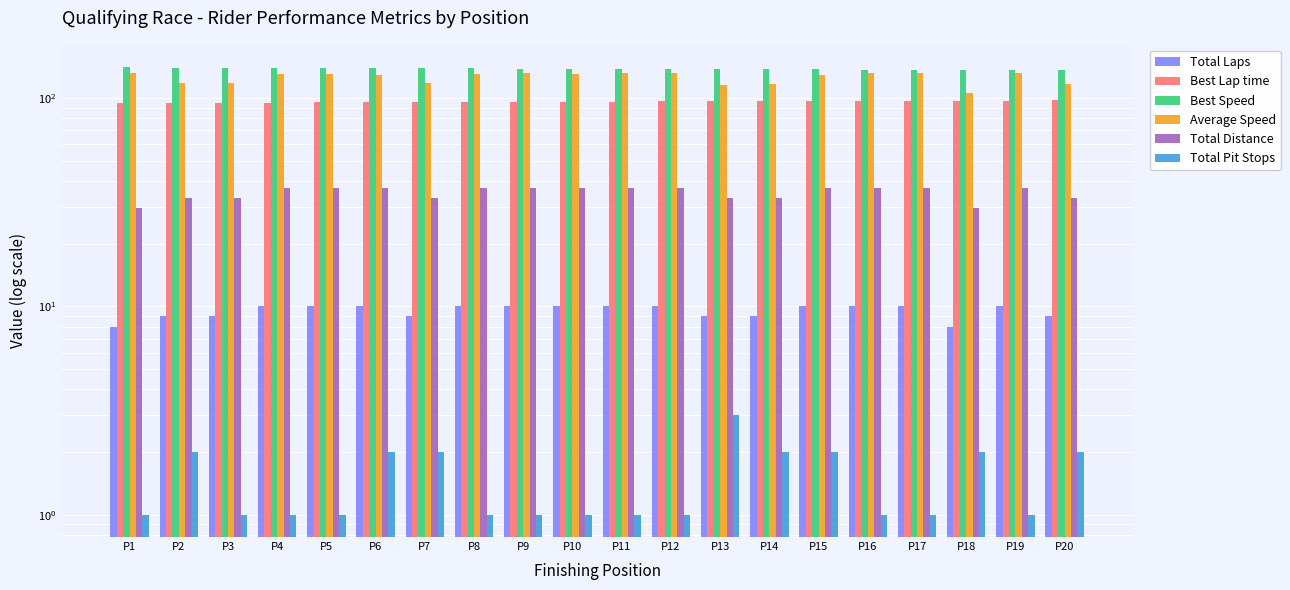

Which series has the largest total across all categories?

Best Speed